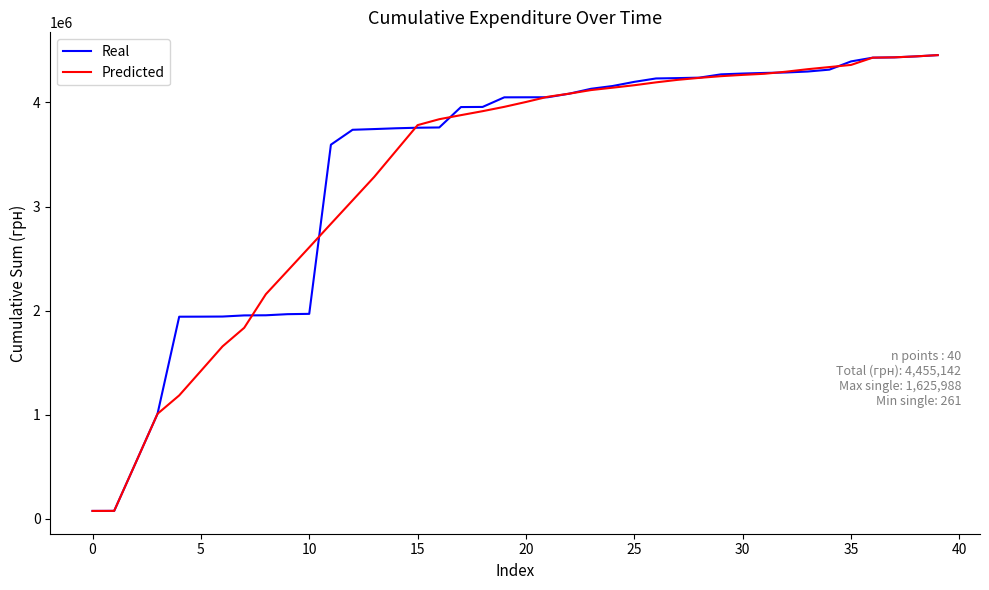

What is the highest value of the Real series?

4455142.5